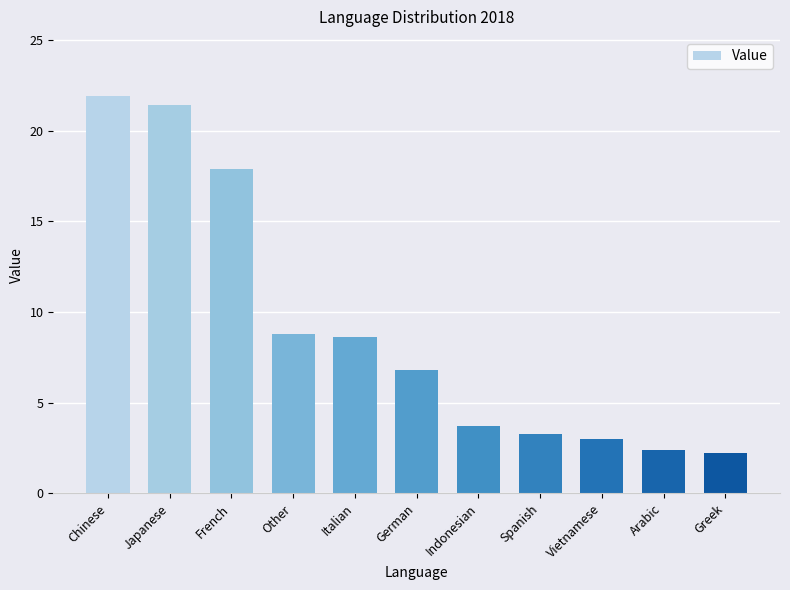

What is the approximate value at Other?

8.8